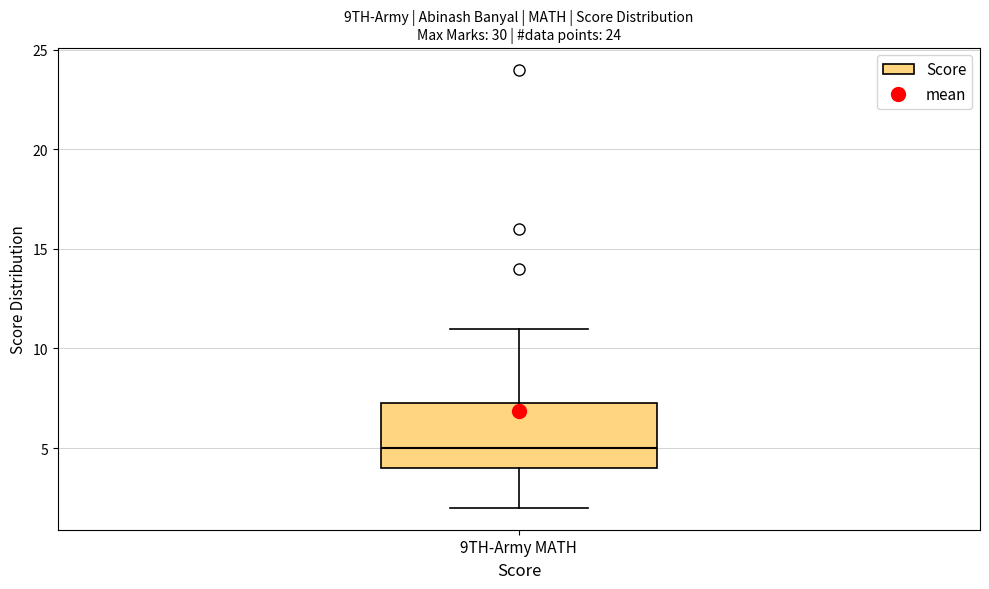

Read this box plot against the y-axis: the position of the median line, the range covered by the box, and the ends of both whiskers. The values are not printed on the chart, so give them approximately, as read against the axis.

median 5.0, box 4.0 to 7.5, whiskers 2.0 to 11.0